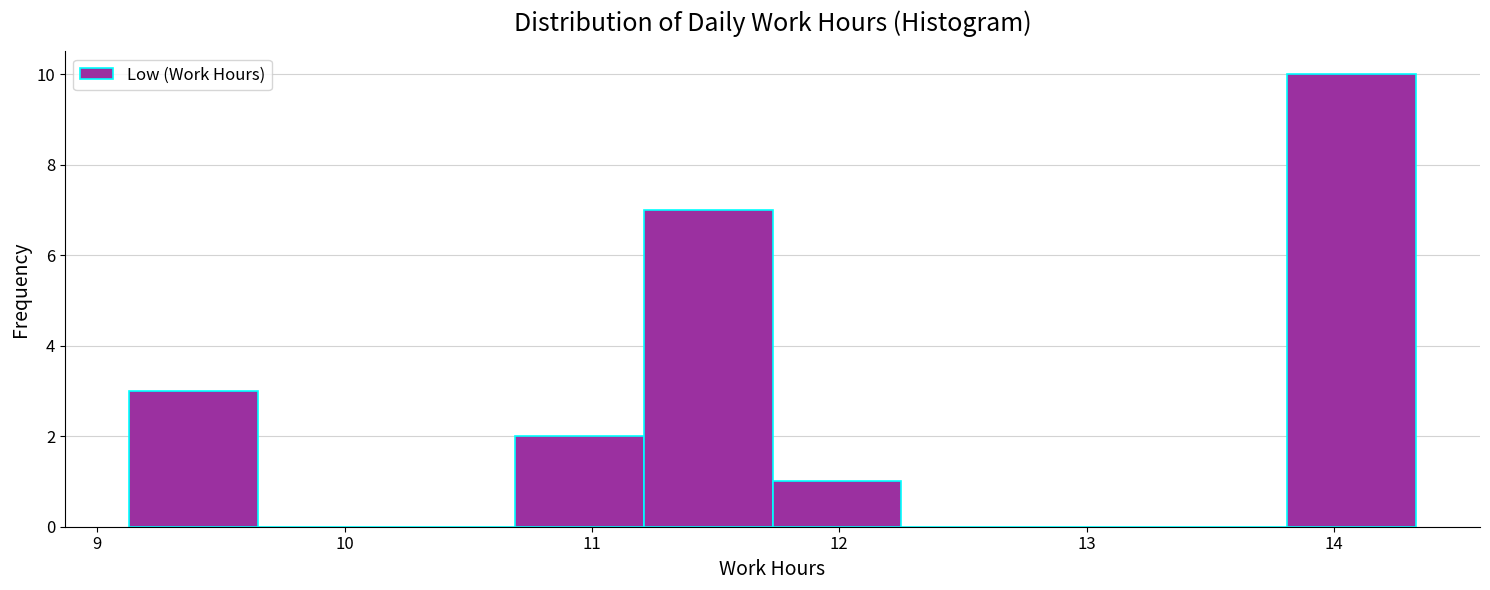

How tall is the bar that spans 10.69 to 11.21 on the x-axis? Neither the bar edges nor the heights are printed on the chart, so give them approximately, as read against the axes.

2